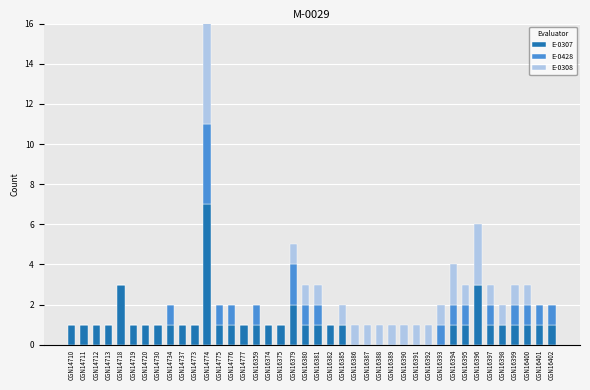

Which category has the highest value in the E-0307 series?

CGN14774